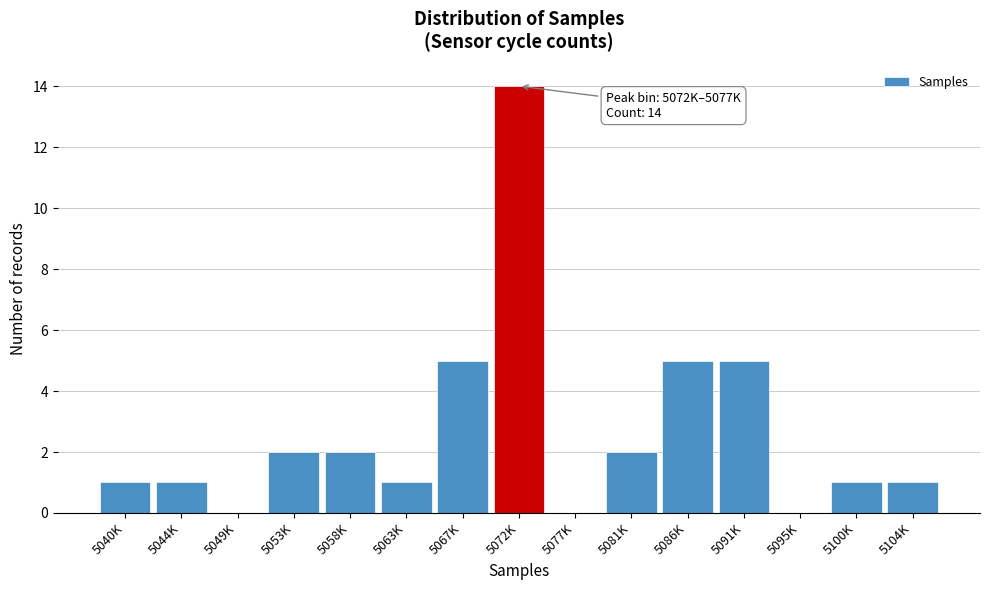

Reading left to right, list all the values displayed in this chart.

5040K=1	5044K=1	5049K=0	5053K=2	5058K=2	5063K=1	5067K=5	5072K=14	5077K=0	5081K=2	5086K=5	5091K=5	5095K=0	5100K=1	5104K=1